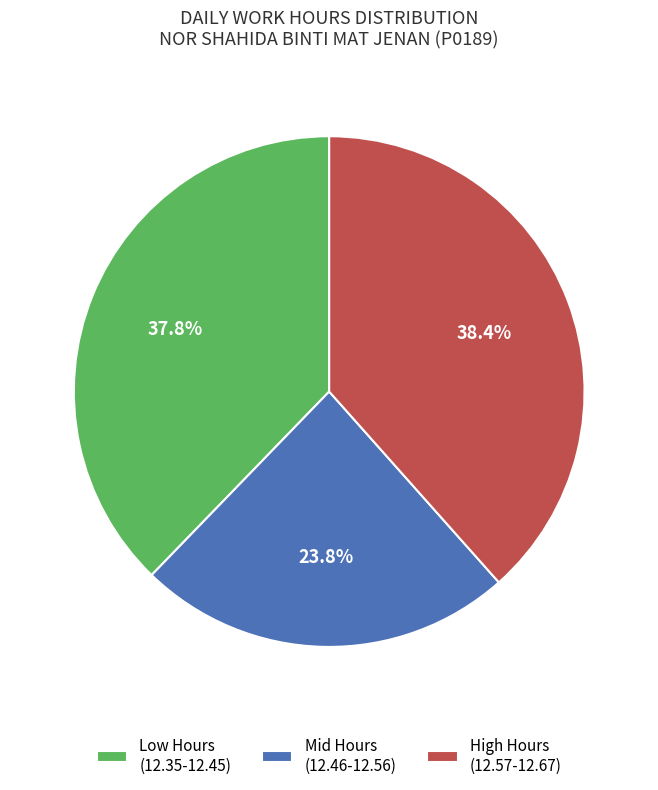

How many slices are in this pie chart?

3